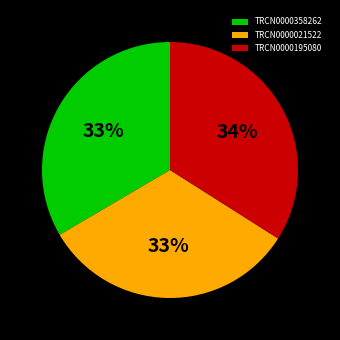

To the nearest percent, what is the combined percentage of TRCN0000195080 and TRCN0000358262?

67%